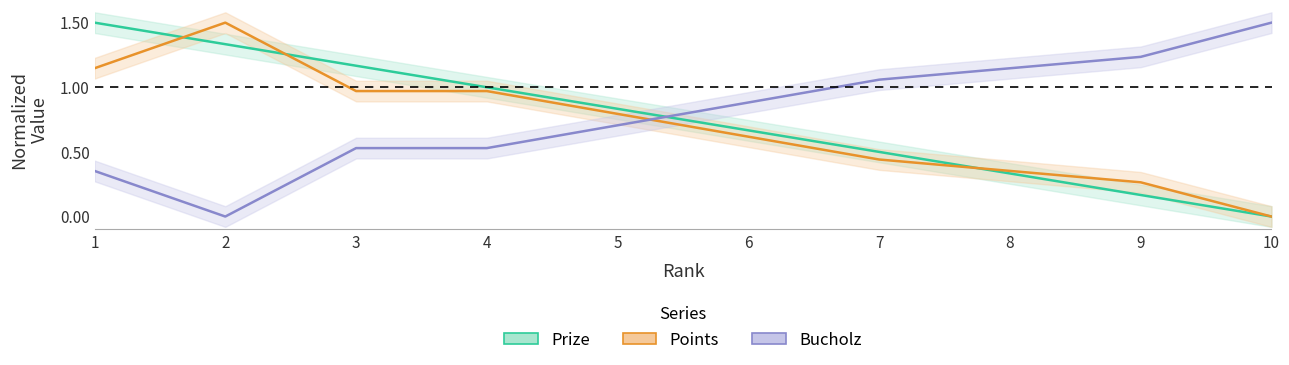

What is the maximum value for Points?

1.5